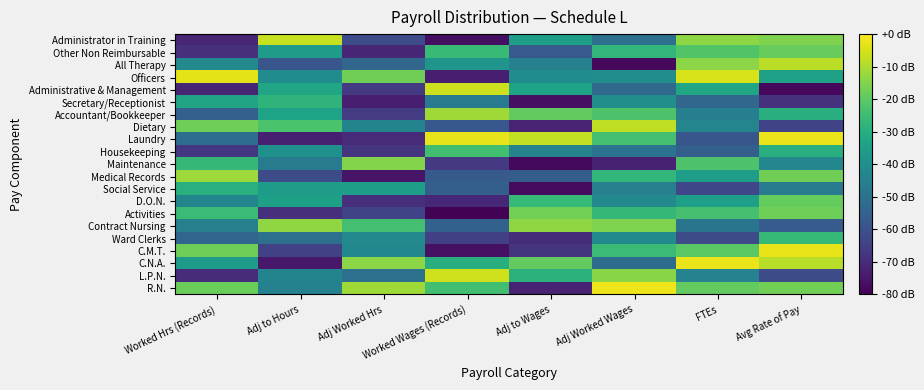

List the series in order of their peak value, highest first.

R.N., C.N.A., Laundry, C.M.T., Officers, L.P.N., Administrative & Management, Administrator in Training, Dietary, All Therapy, Accountant/Bookkeeper, Medical Records, Contract Nursing, Maintenance, Activities, Other Non Reimbursable, D.O.N., Housekeeping, Ward Clerks, Secretary/Receptionist, Social Service